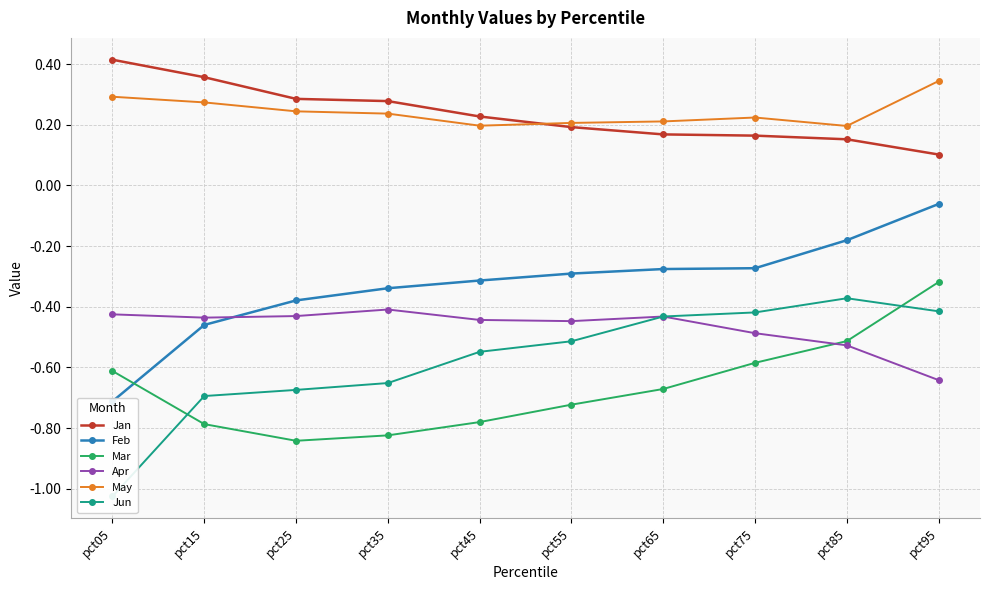

List the labels in order of Jun value, smallest first.

pct05, pct15, pct25, pct35, pct45, pct55, pct65, pct75, pct95, pct85